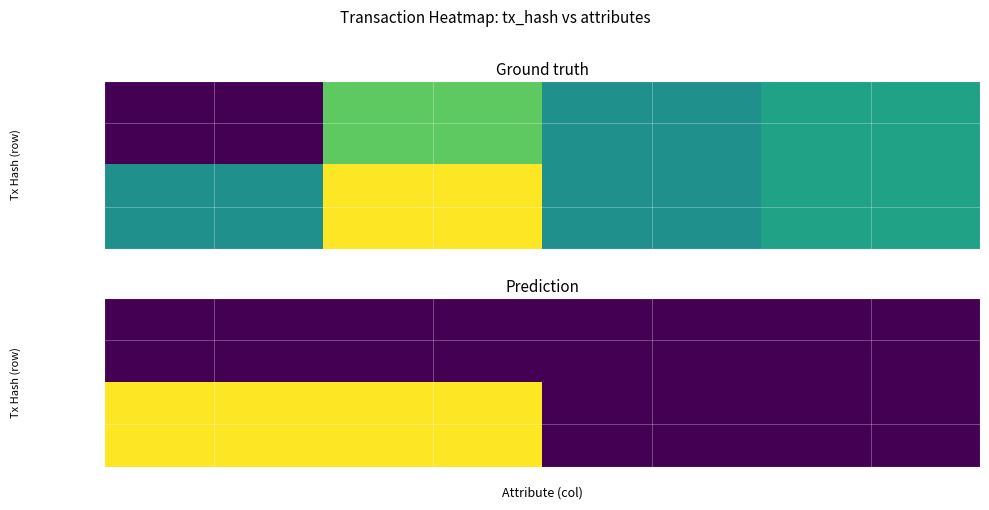

List the labels in order of f384f63b...(tx2) value, largest first.

direction, io_index, valid_mainchain, value